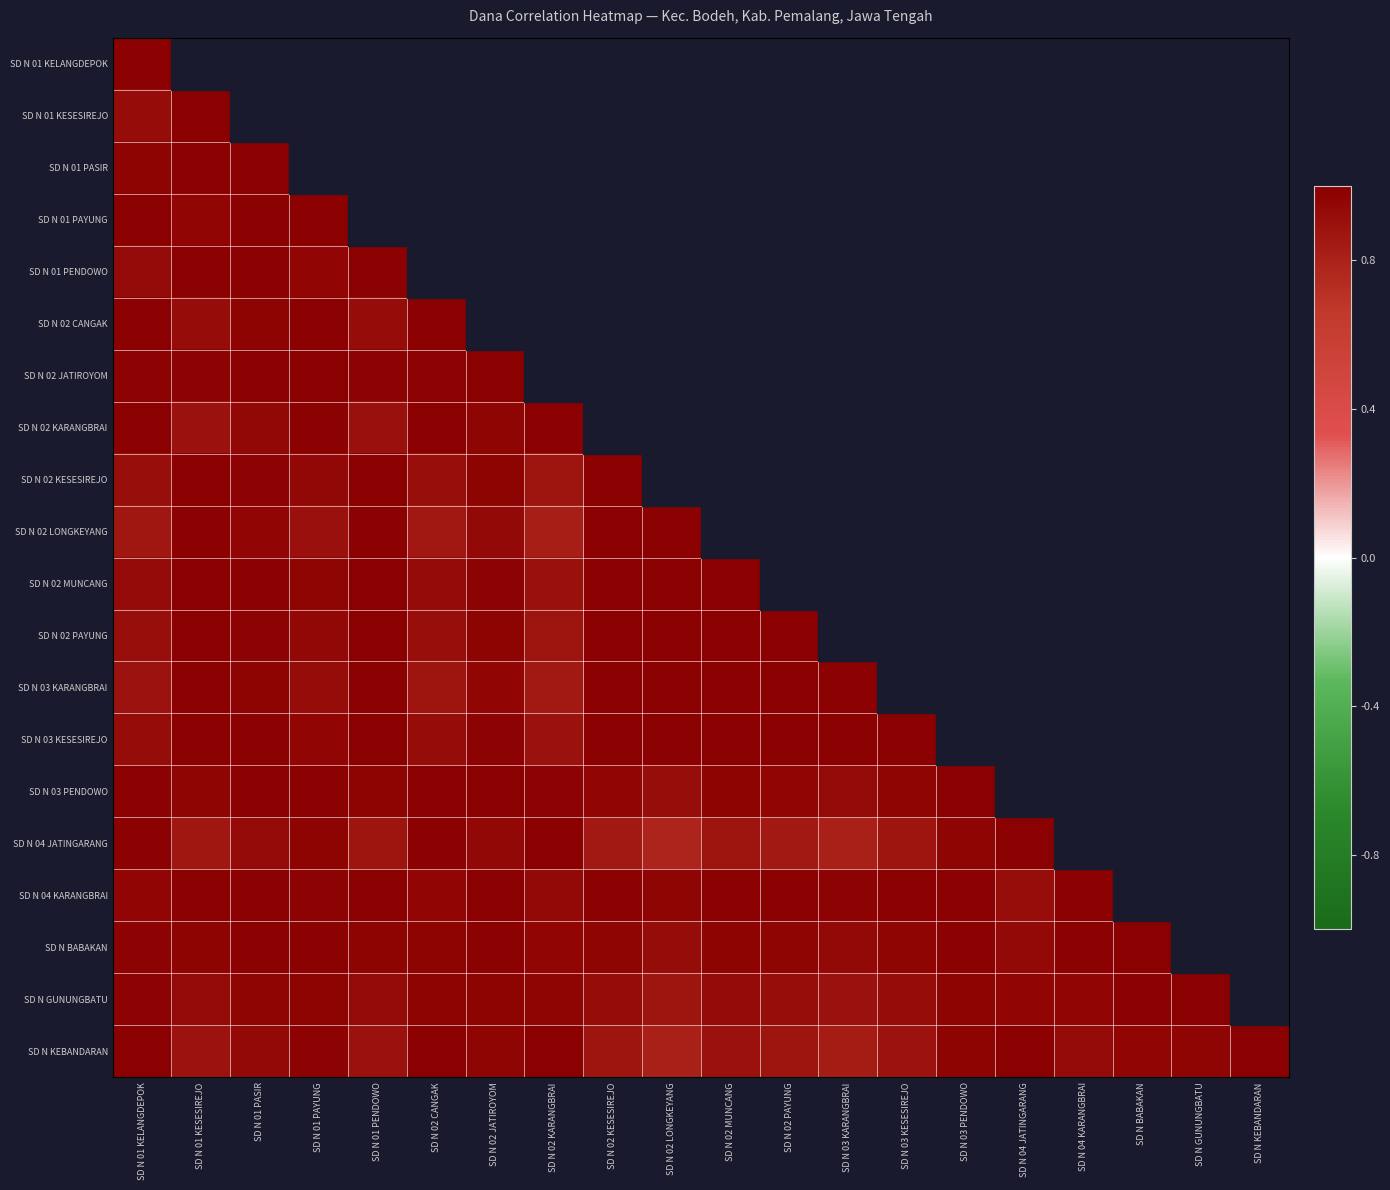

Which series has the widest spread of values?

SD N 02 LONGKEYANG